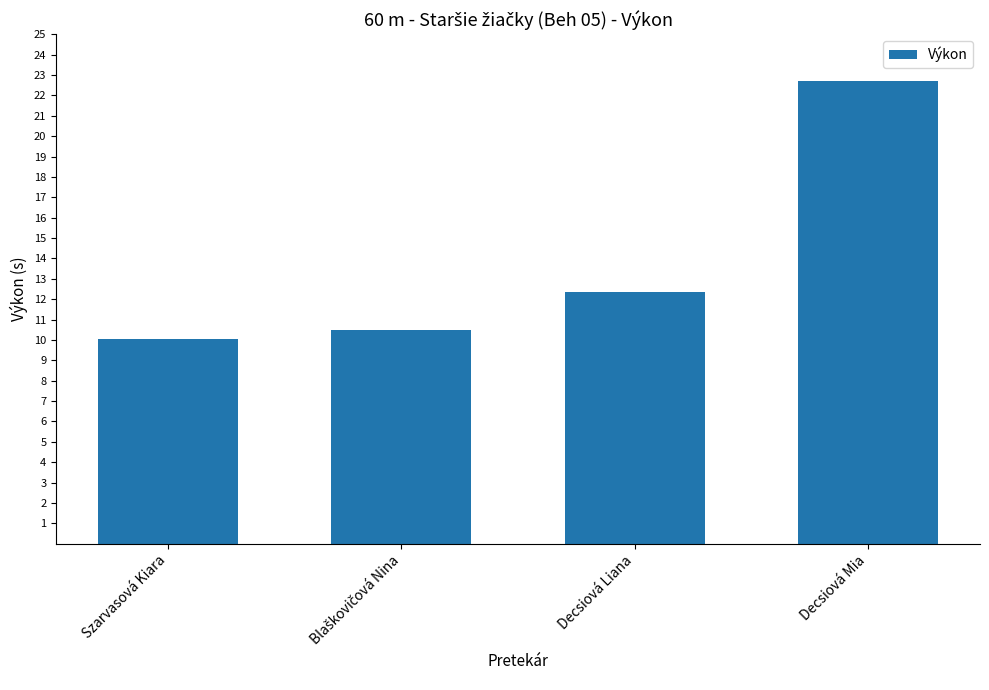

What is the sum of all values?

55.6